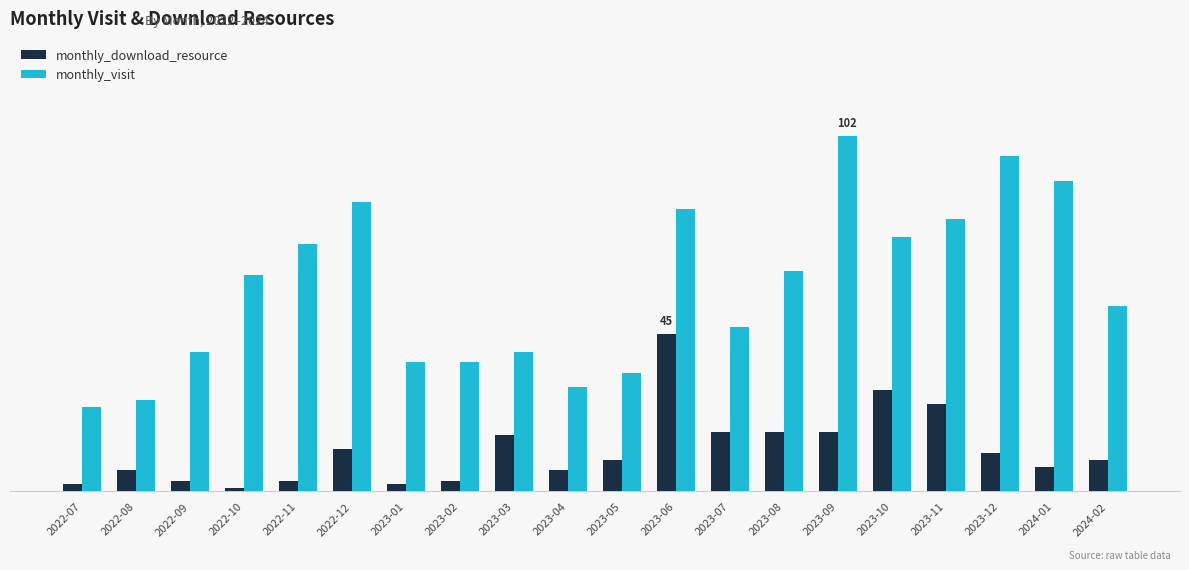

What are all the series names shown in the legend?

monthly_download_resource, monthly_visit